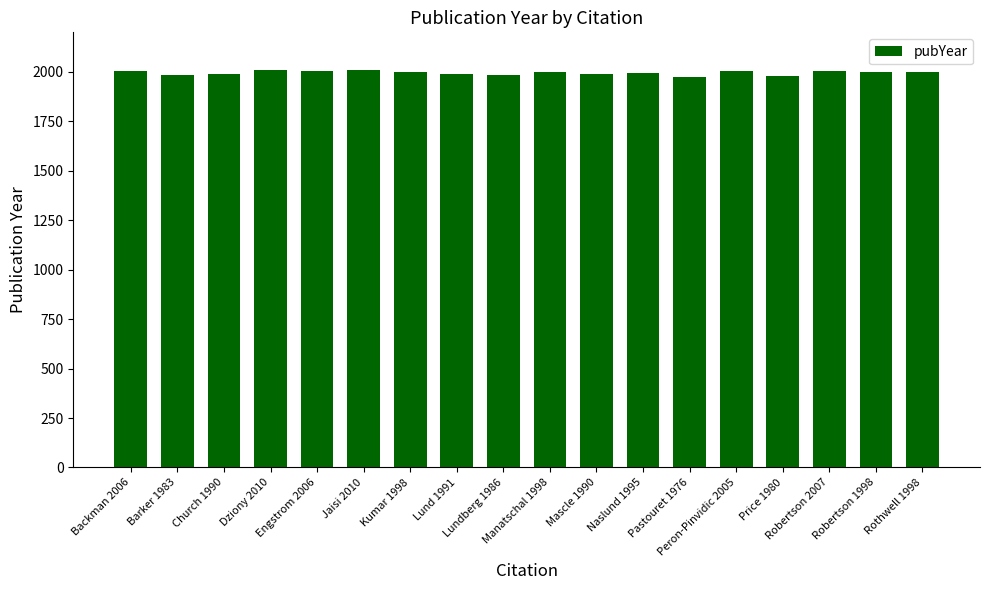

The chart shows a value of 1986 at Lundberg 1986. True or false?

True